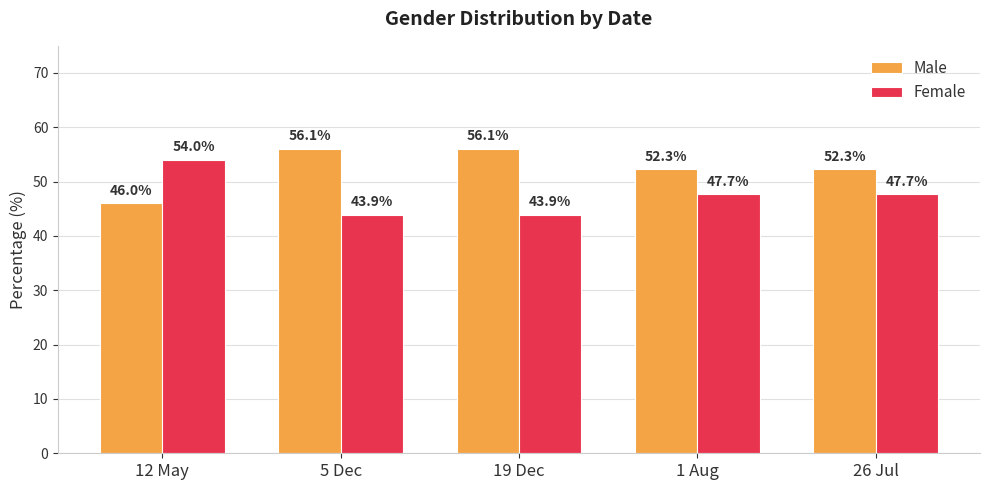

What value does the Female series have at 26 Jul?

47.7